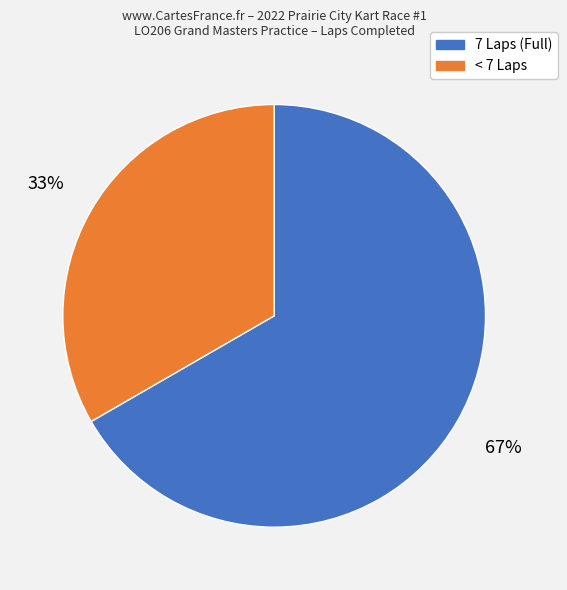

To the nearest percent, what is the average slice percentage?

50%